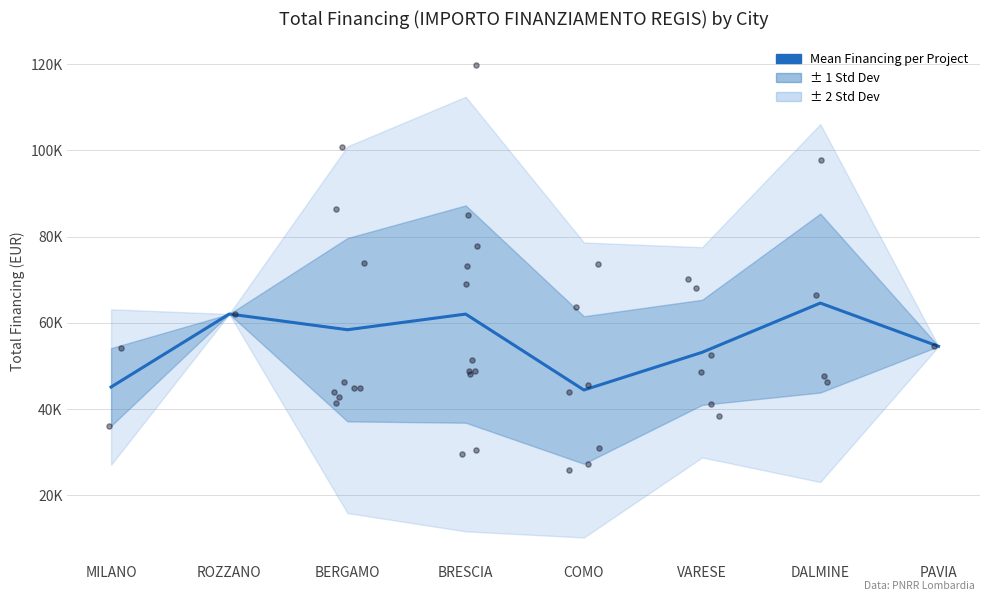

What is the ratio of the value at DALMINE to the value at BERGAMO?

1.1